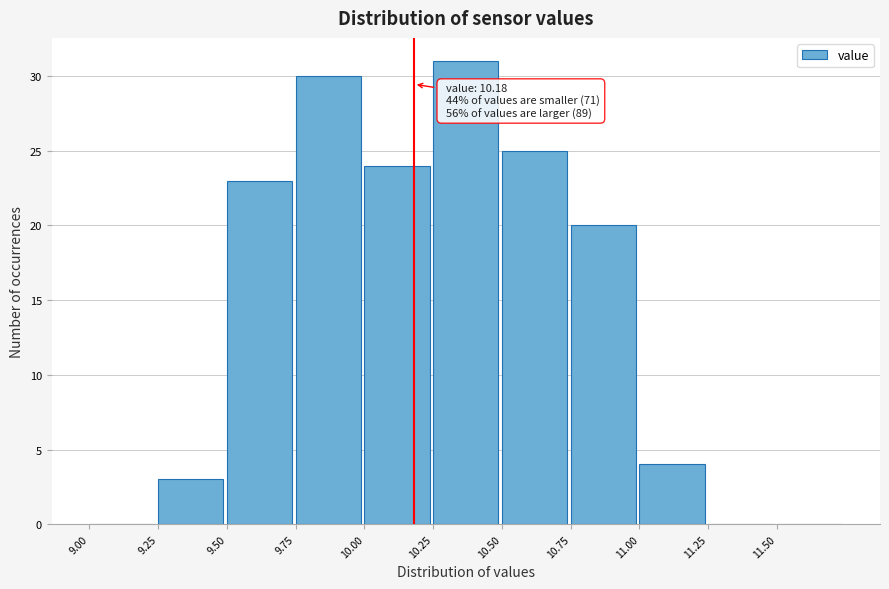

Over which range of the x-axis is the bar tallest?

10.25 to 10.50